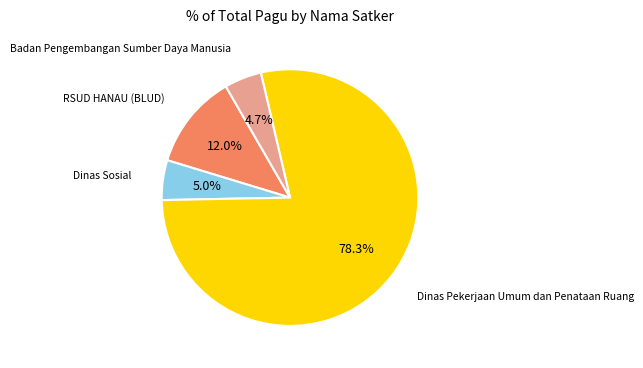

What is the ratio of the value at Dinas Pekerjaan Umum dan Penataan Ruang to the value at RSUD HANAU (BLUD)?

6.5